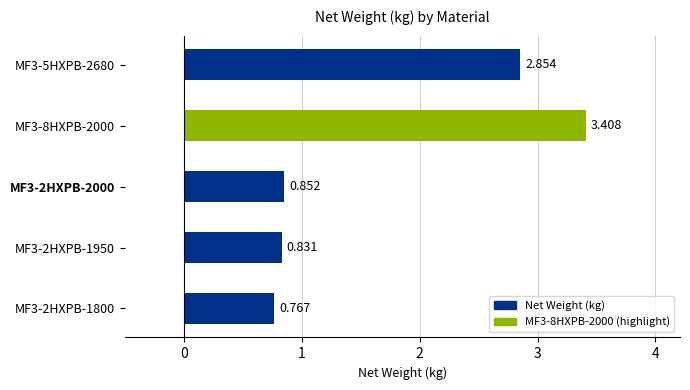

What is the difference between the maximum and minimum values?

2.6